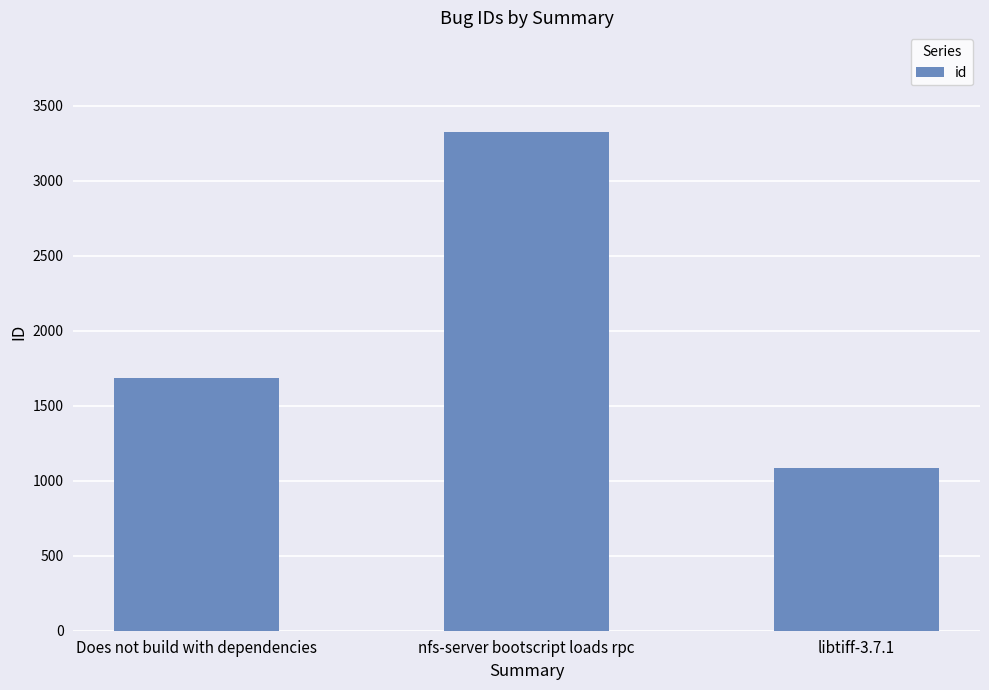

What position from the left is libtiff-3.7.1?

3